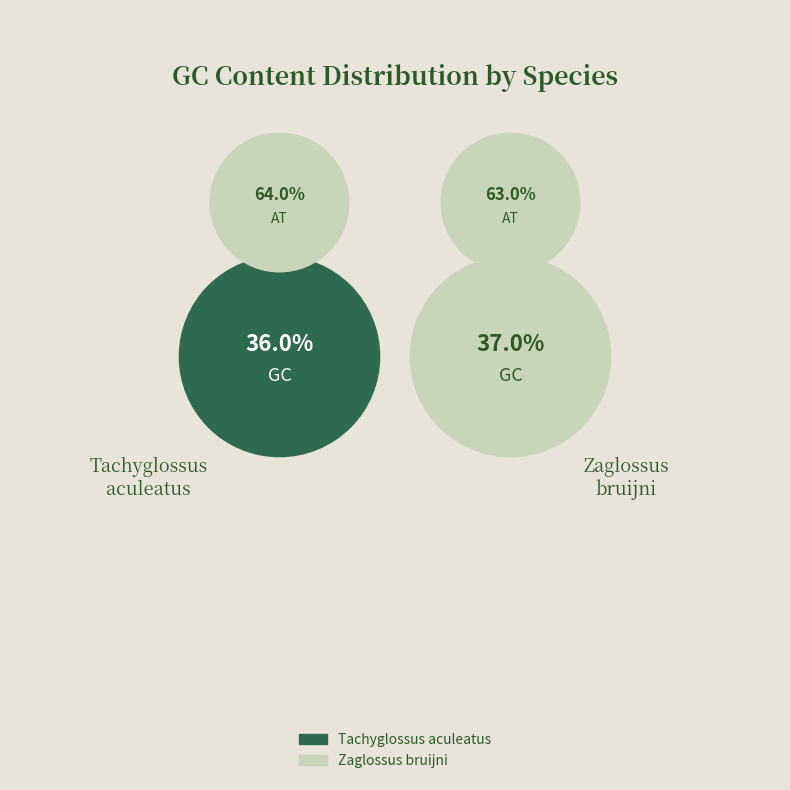

Is the sum of Zaglossus bruijni and Tachyglossus aculeatus greater than half?

Yes